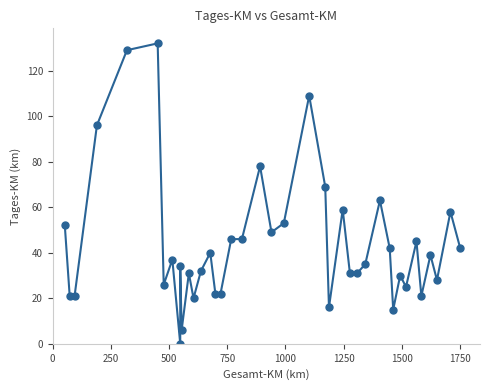

What is the range of Y values (max minus min)?

132